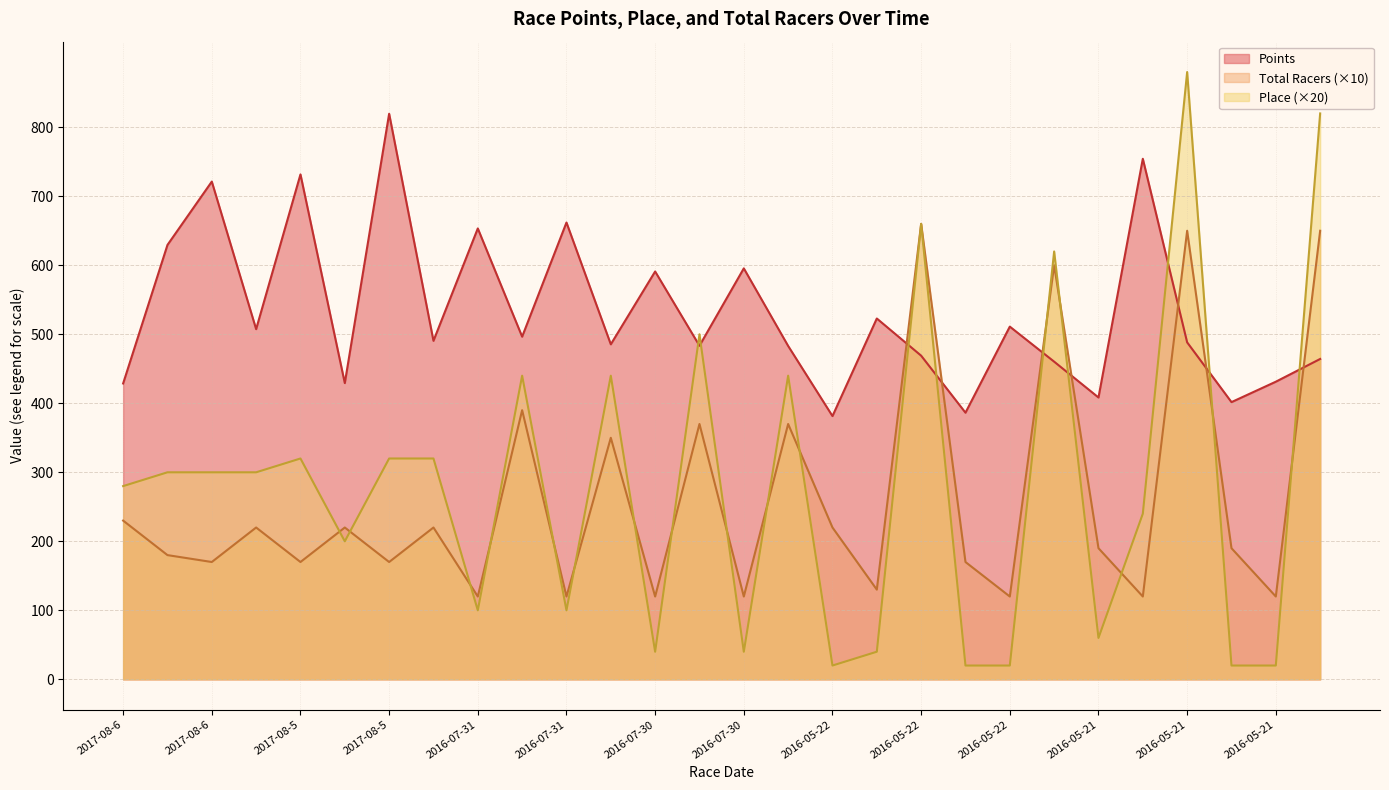

How many values in the Total Racers series are below 190?

13